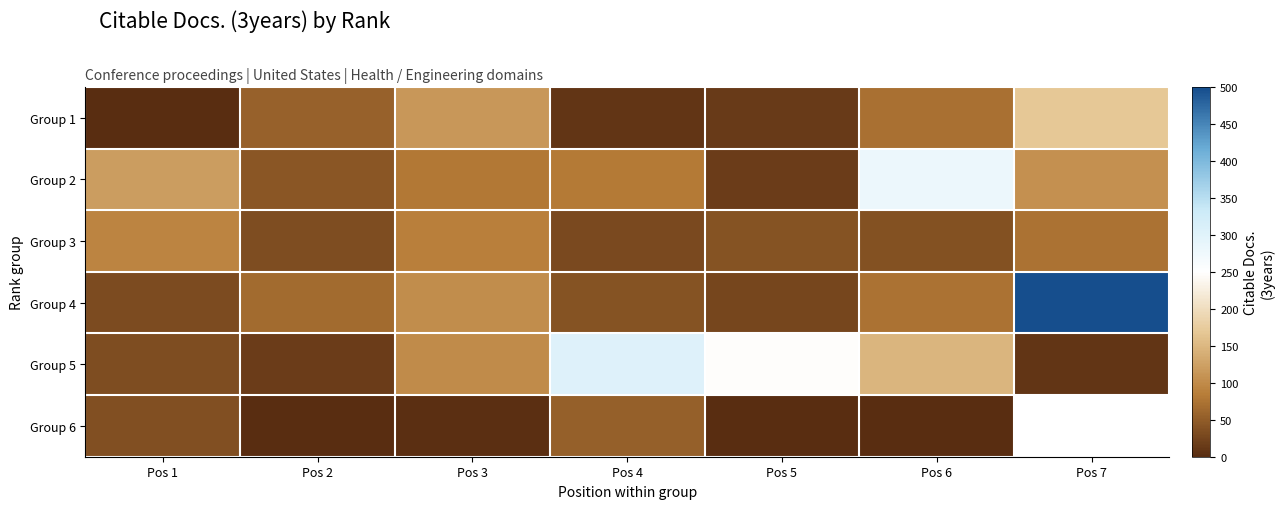

Is the value of Group 3 at Pos 3 greater than the value of Group 1 at Pos 7?

No